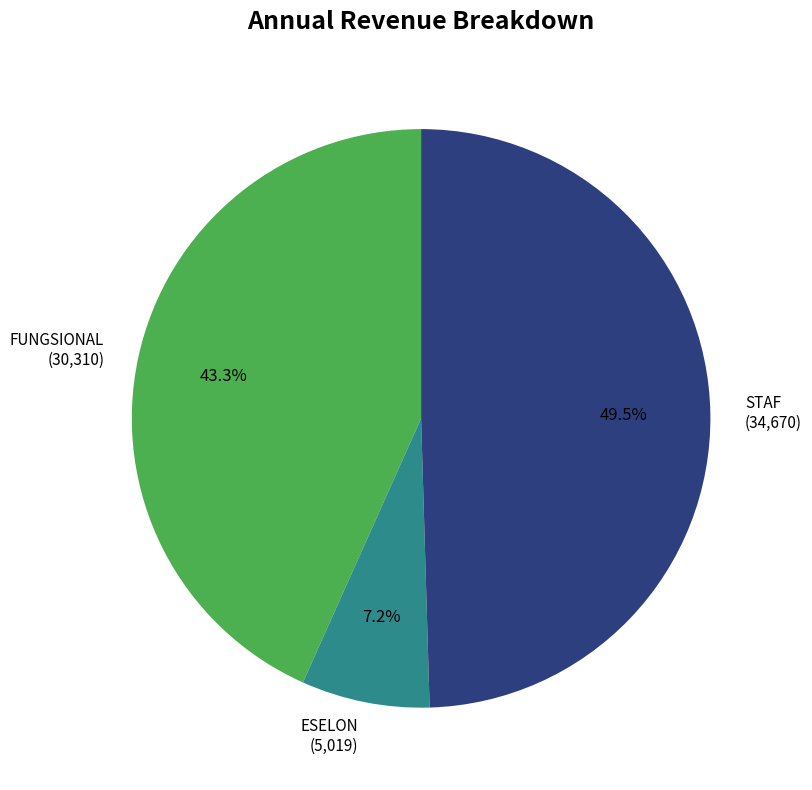

Is there a majority slice in this chart?

No